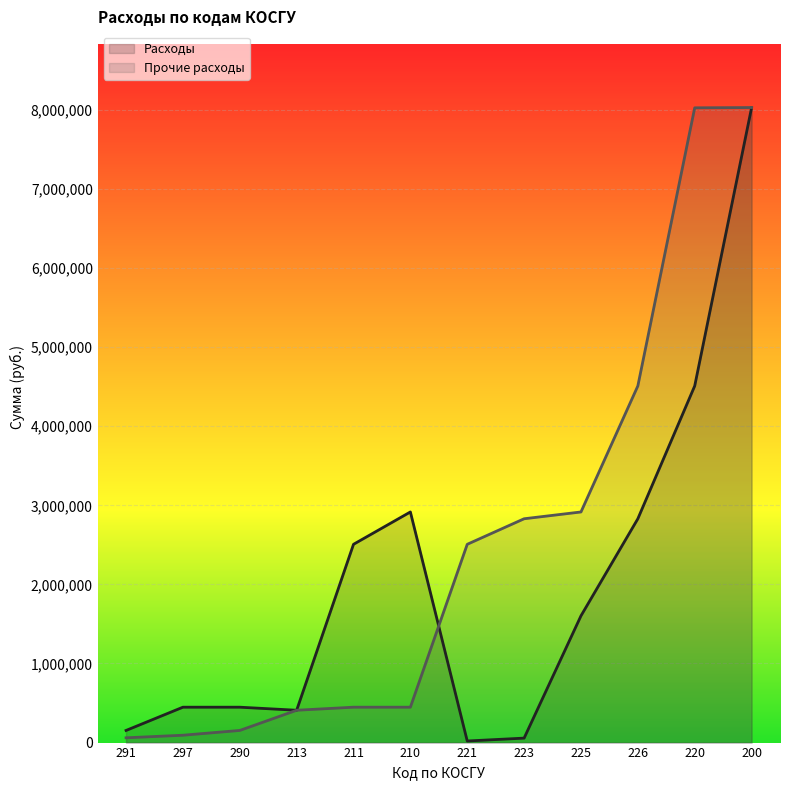

Is it true that Прочие расходы equals 153472.7 at 290?

True